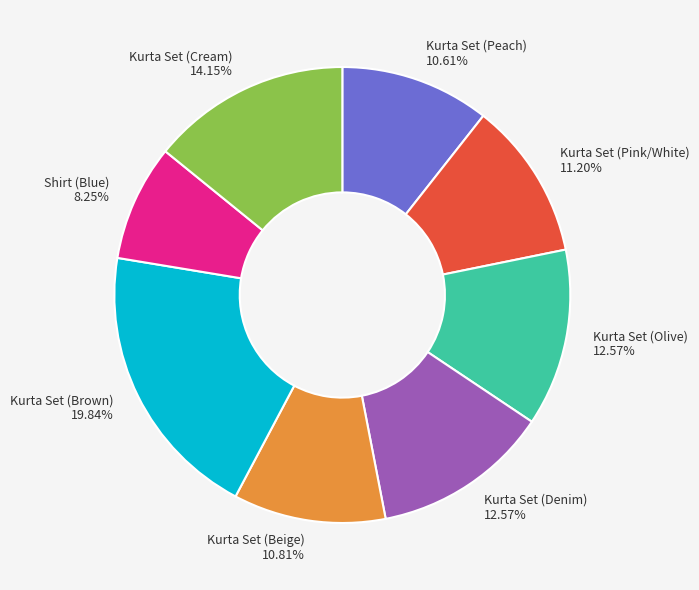

What percentage is the Kurta Set (Pink/White) slice, to the nearest percent?

11%